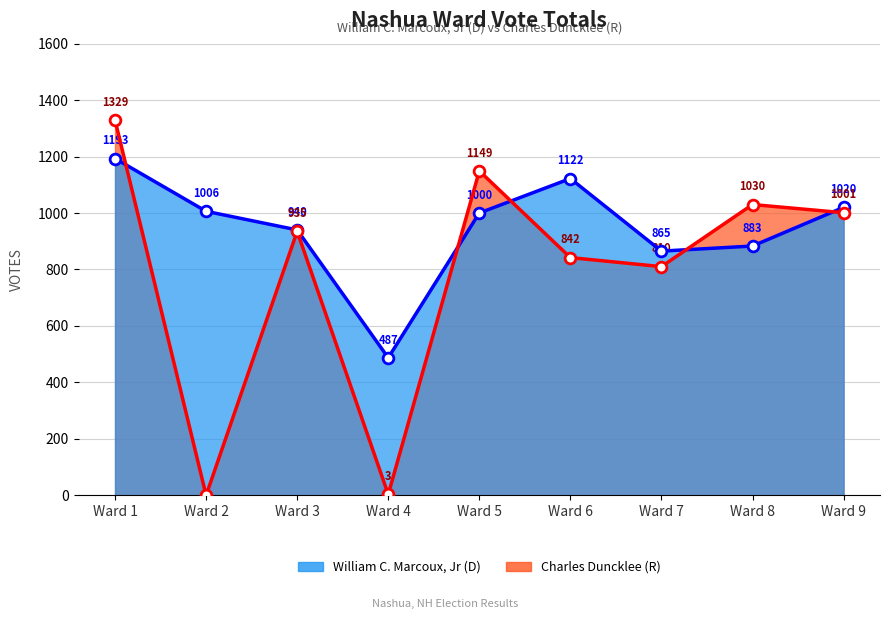

Which series reaches the maximum Y coordinate?

Charles Duncklee (Republican)